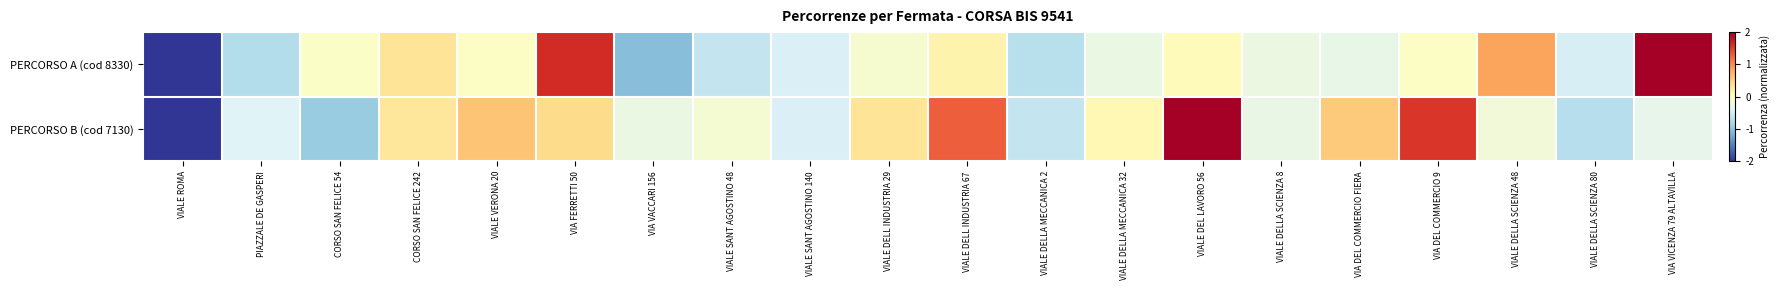

Reading left to right, list all the values displayed in this chart.

PERCORSO A (cod 8330): VIALE ROMA=-2.2	PIAZZALE DE GASPERI=-0.7	CORSO SAN FELICE 54=-0.1	CORSO SAN FELICE 242=0.3	VIALE VERONA 20=-0.0	VIA FERRETTI 50=1.6	VIA VACCARI 156=-1.0	VIALE SANT AGOSTINO 48=-0.6	VIALE SANT AGOSTINO 140=-0.4	VIALE DELL INDUSTRIA 29=-0.1	VIALE DELL INDUSTRIA 67=0.2	VIALE DELLA MECCANICA 2=-0.7	VIALE DELLA MECCANICA 32=-0.3	VIALE DEL LAVORO 56=0.0	VIALE DELLA SCIENZA 8=-0.2	VIA DEL COMMERCIO FIERA=-0.3	VIA DEL COMMERCIO 9=-0.0	VIALE DELLA SCIENZA 48=0.9	VIALE DELLA SCIENZA 80=-0.5	VIA VICENZA 79 ALTAVILLA=3.4
PERCORSO B (cod 7130): VIALE ROMA=-2.2	PIAZZALE DE GASPERI=-0.4	CORSO SAN FELICE 54=-0.9	CORSO SAN FELICE 242=0.3	VIALE VERONA 20=0.6	VIA FERRETTI 50=0.4	VIA VACCARI 156=-0.3	VIALE SANT AGOSTINO 48=-0.1	VIALE SANT AGOSTINO 140=-0.4	VIALE DELL INDUSTRIA 29=0.3	VIALE DELL INDUSTRIA 67=1.3	VIALE DELLA MECCANICA 2=-0.6	VIALE DELLA MECCANICA 32=0.1	VIALE DEL LAVORO 56=2.1	VIALE DELLA SCIENZA 8=-0.3	VIA DEL COMMERCIO FIERA=0.6	VIA DEL COMMERCIO 9=1.6	VIALE DELLA SCIENZA 48=-0.2	VIALE DELLA SCIENZA 80=-0.7	VIA VICENZA 79 ALTAVILLA=-0.3